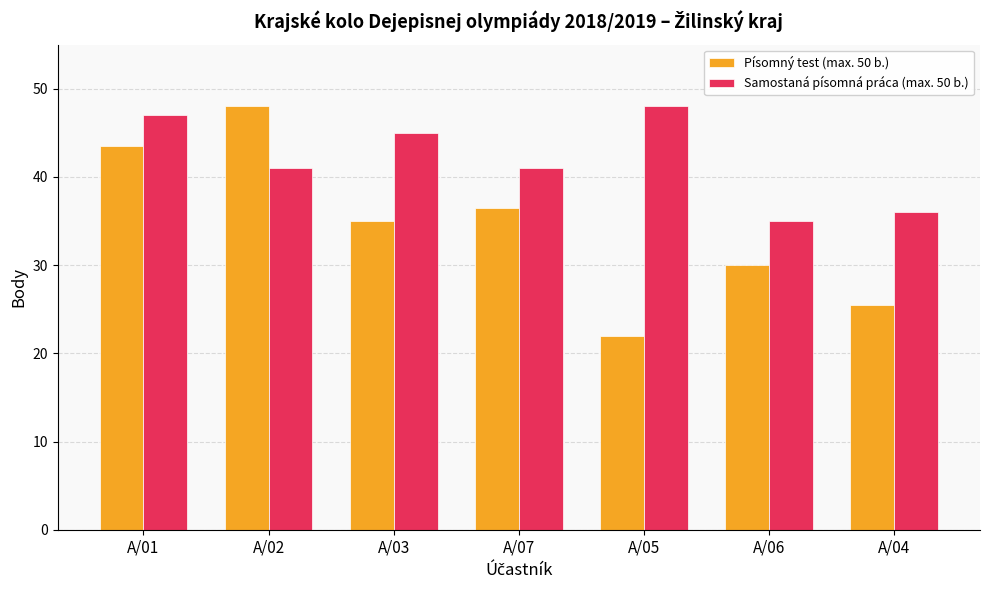

How many groups of bars are there?

7